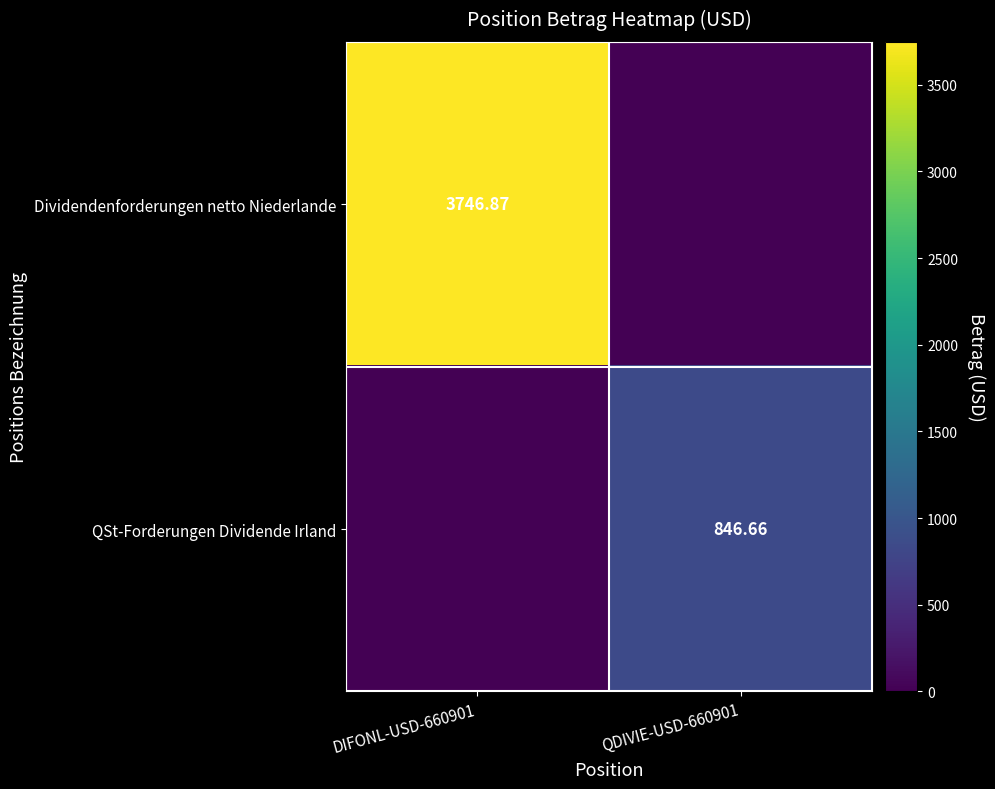

What is the difference between the highest and lowest values at DIFONL-USD-660901?

3746.9